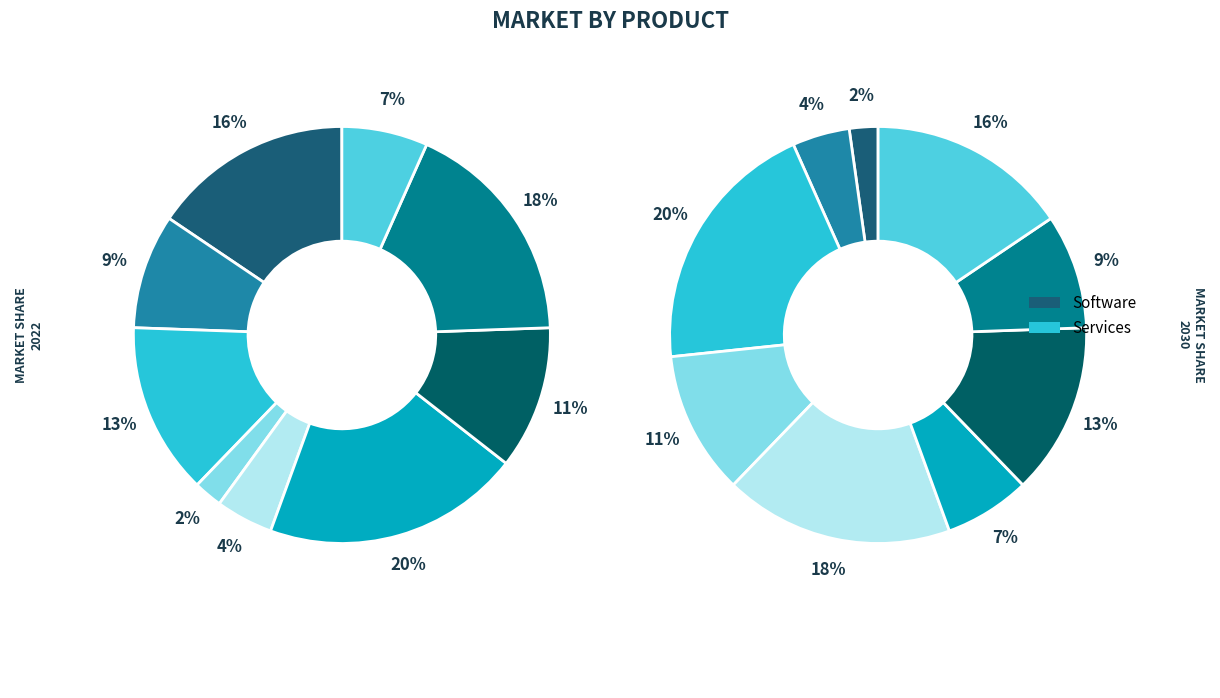

Count the number of slices in the pie.

9